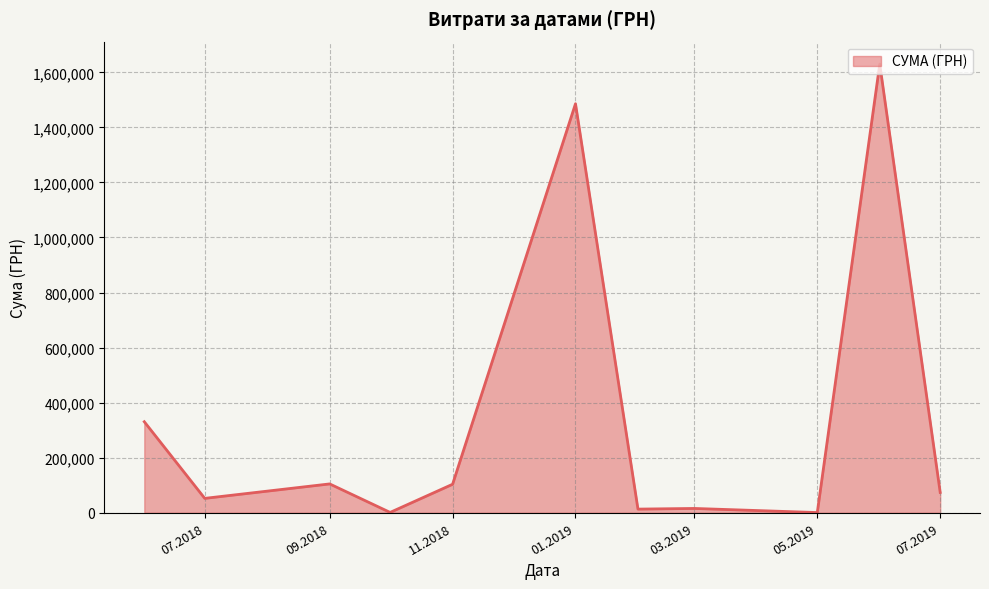

What is the average value?

346589.8